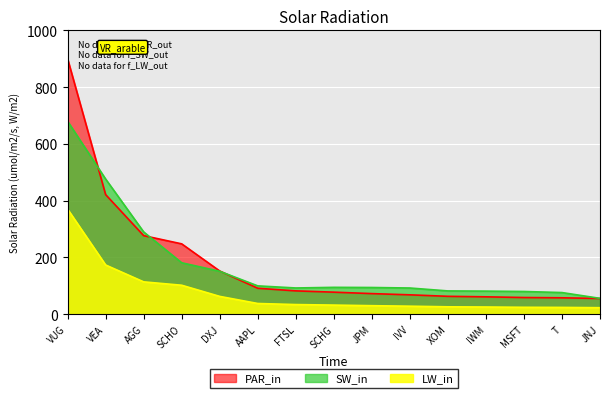

How many series are shown in this chart?

3